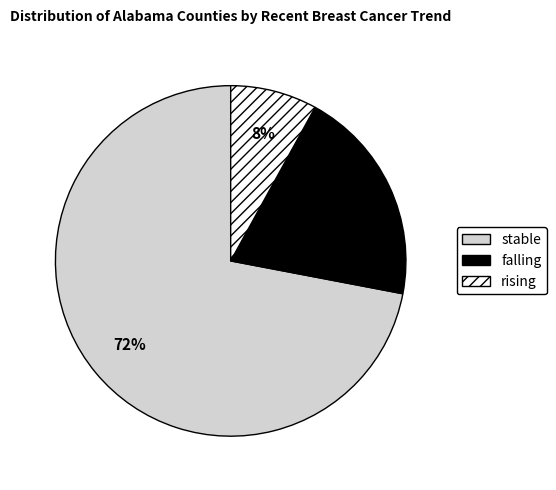

To the nearest percent, what percentage of the pie is stable?

72%